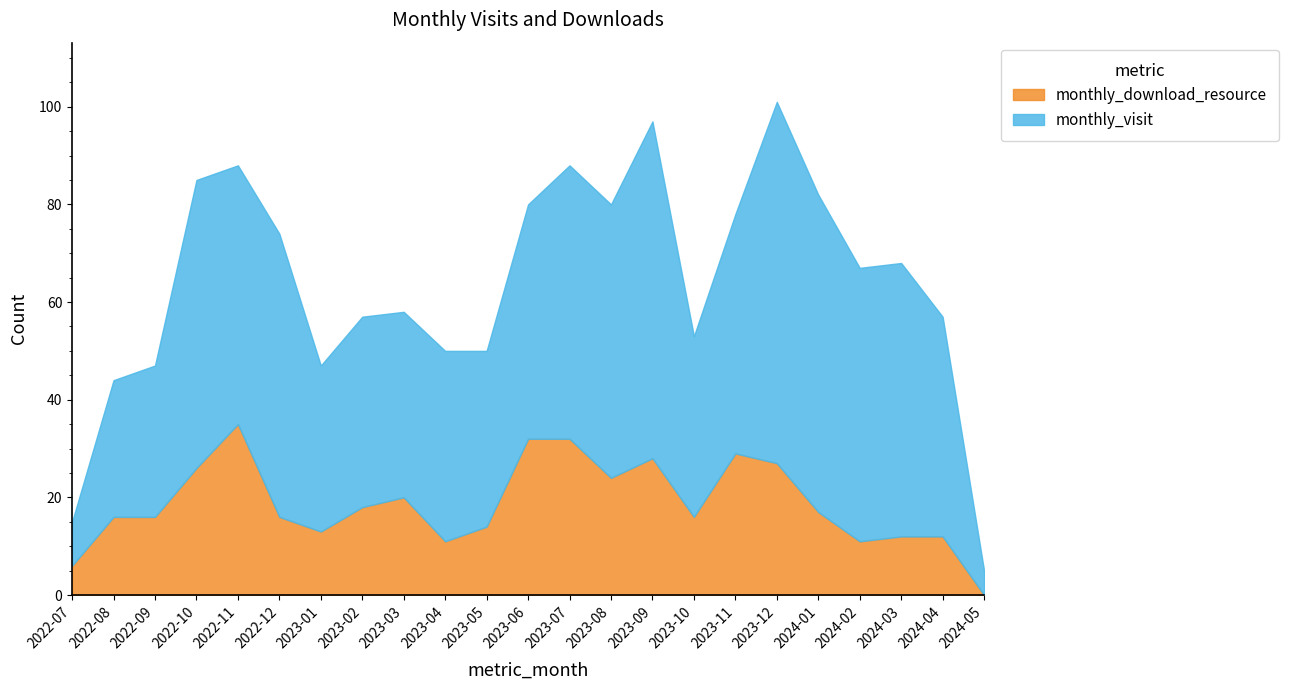

Which series has the largest total across all categories?

monthly_visit